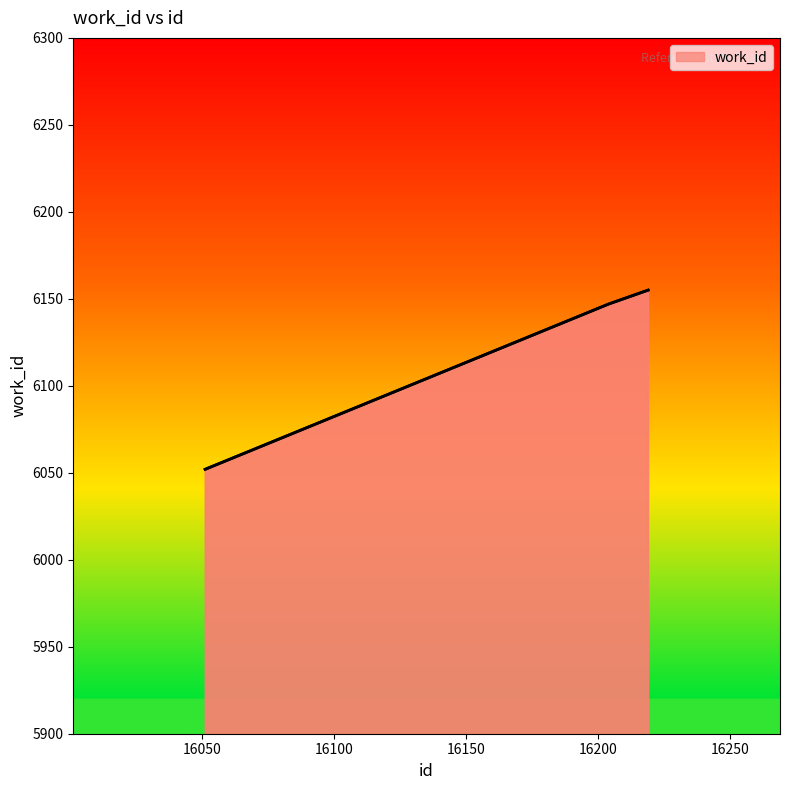

What is the maximum value shown in the chart?

6155